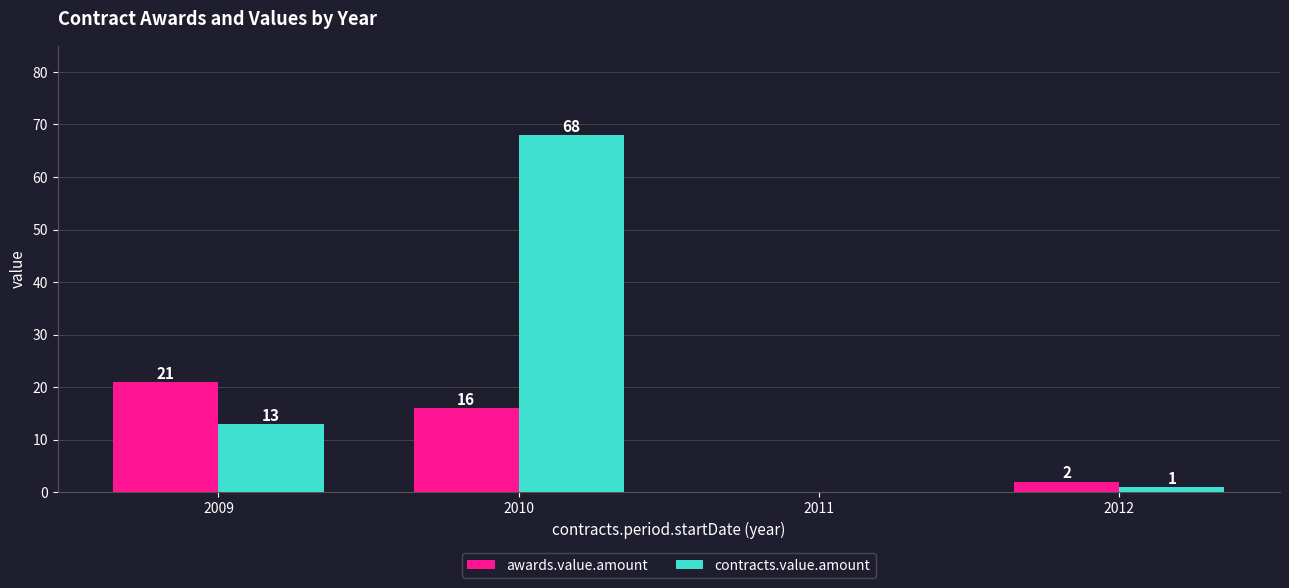

Are the bars horizontal?

No